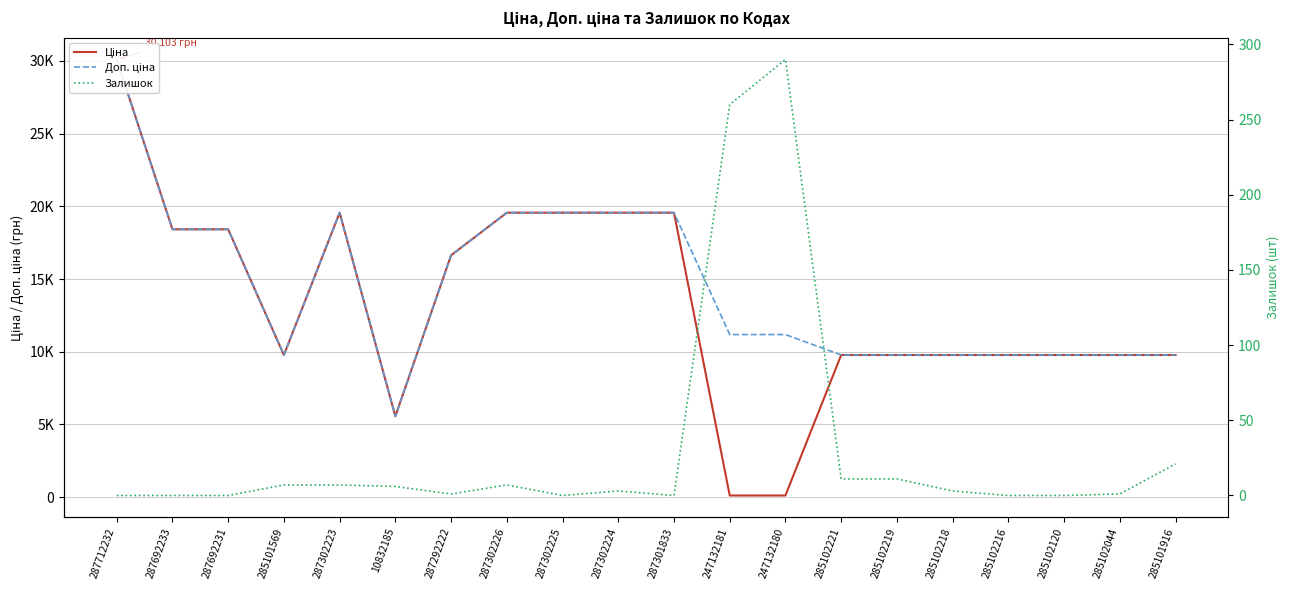

What is the difference between the second highest and minimum values in the Доп. ціна series?

14004.5